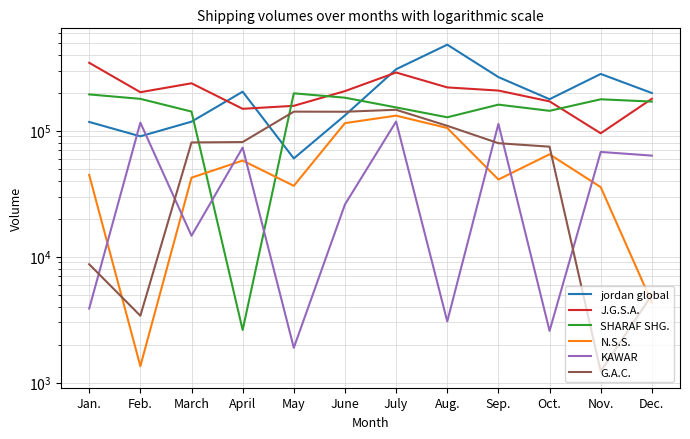

How many values in the J.G.S.A. series are below 206347?

6